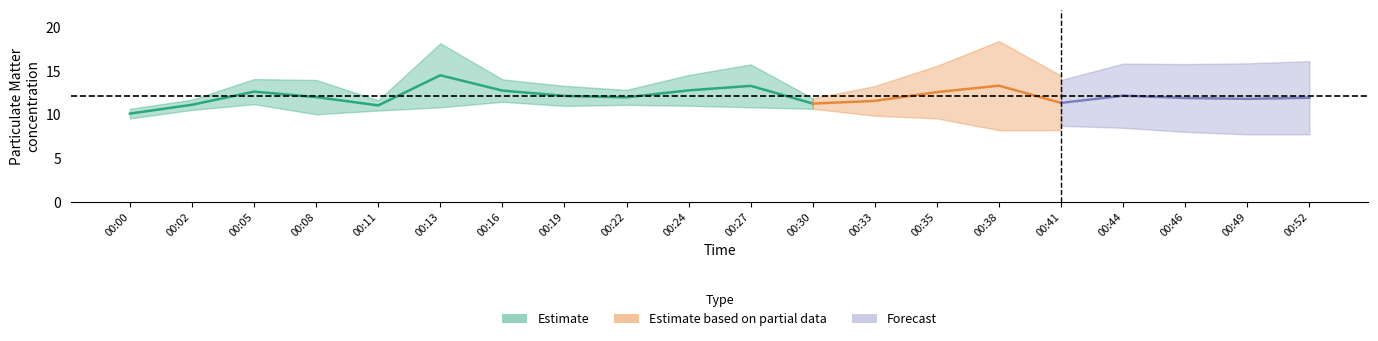

What is the value of the P2 point at the 9th from the left?

11.1